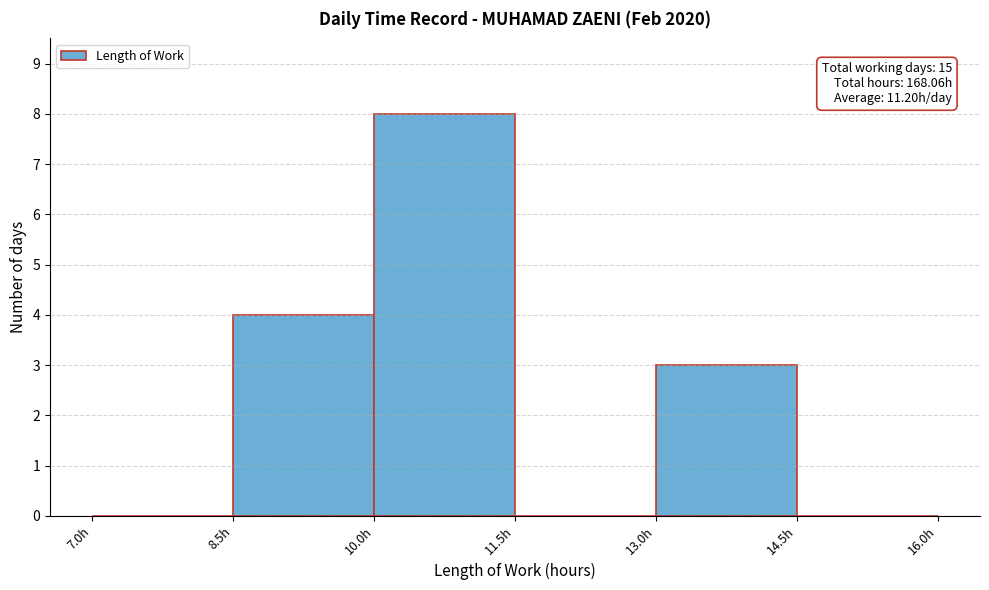

Over which range of the x-axis is the bar tallest?

10.0 to 11.5